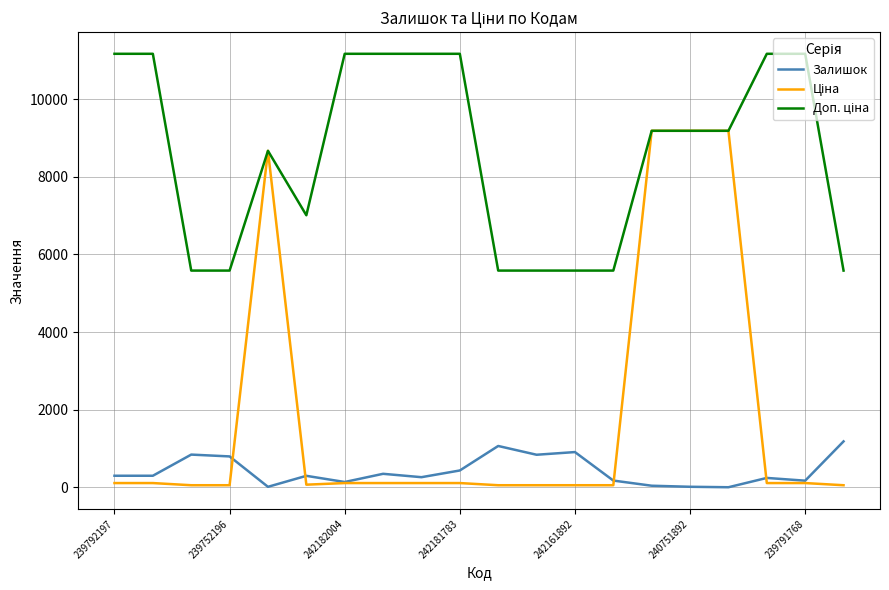

What is the greatest value displayed?

11169.0